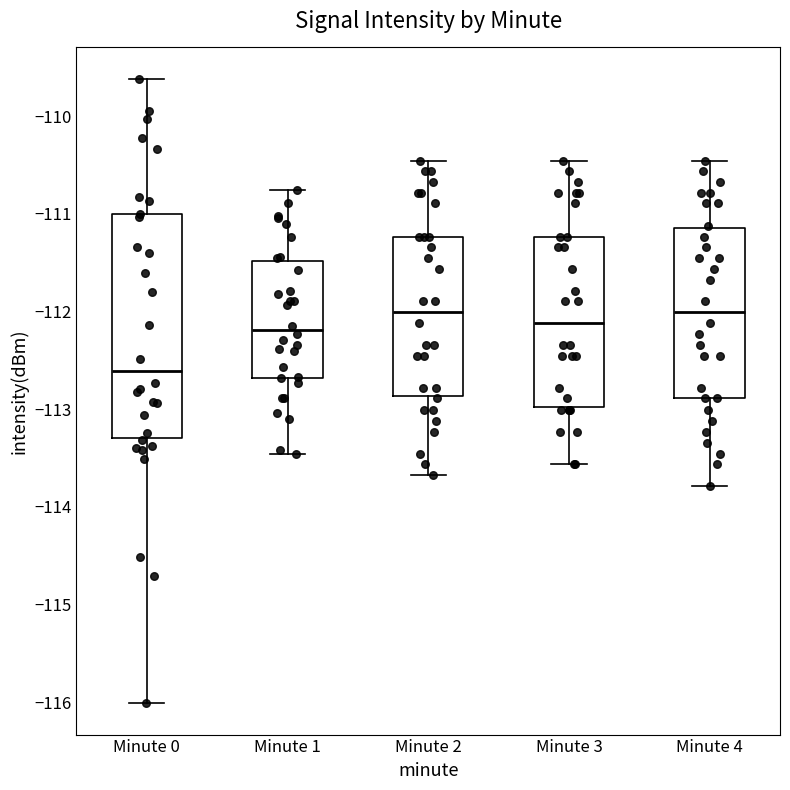

Which box is the tallest, from its lower edge to its upper edge?

Minute 0